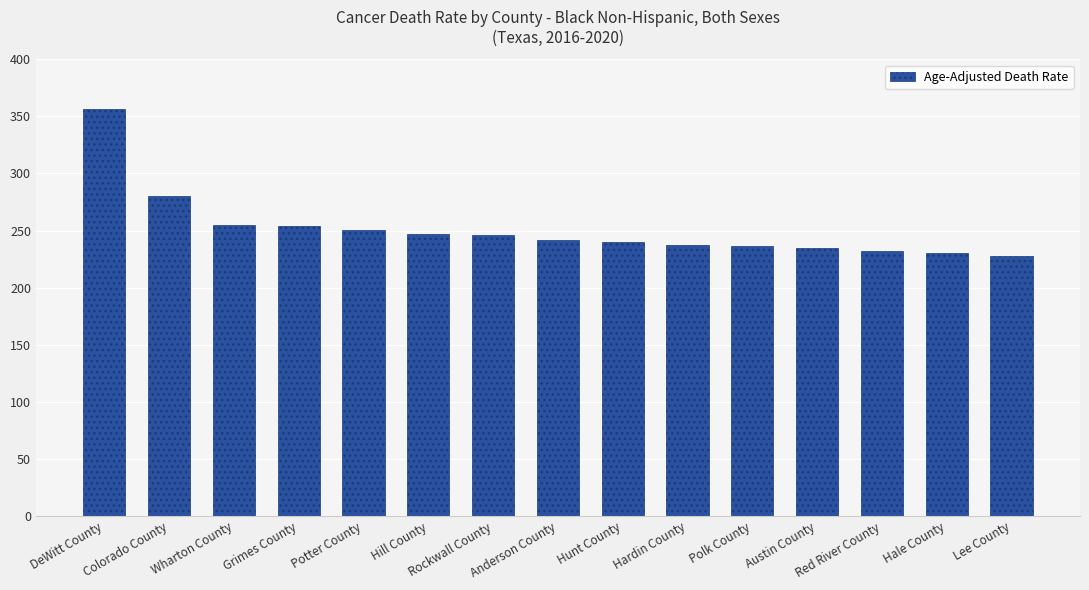

What is the smallest value displayed?

227.6